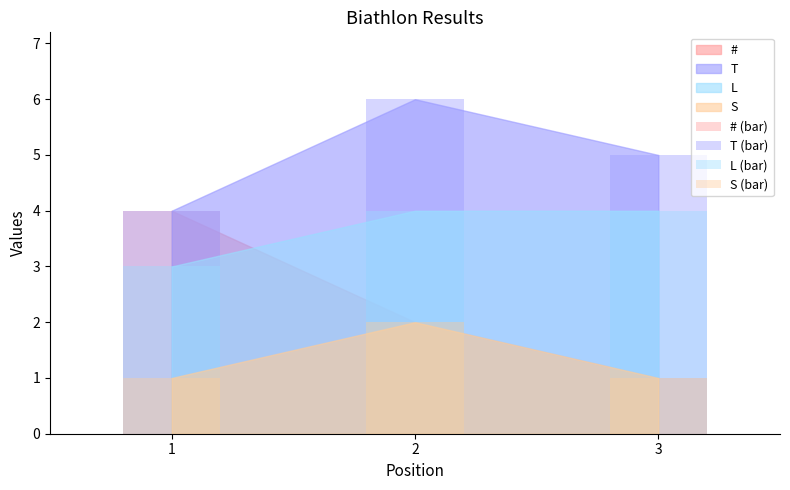

Which has a higher value, 3 or 2?

2